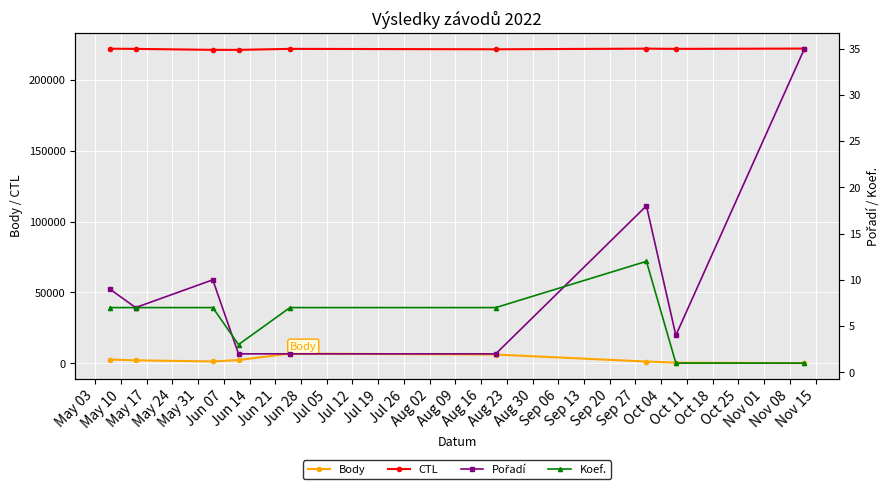

How many data points in CTL are less than 222005?

4